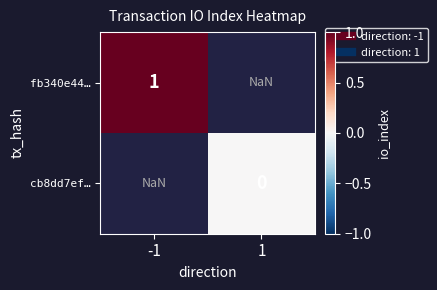

Which label corresponds to the smallest value in the chart?

1